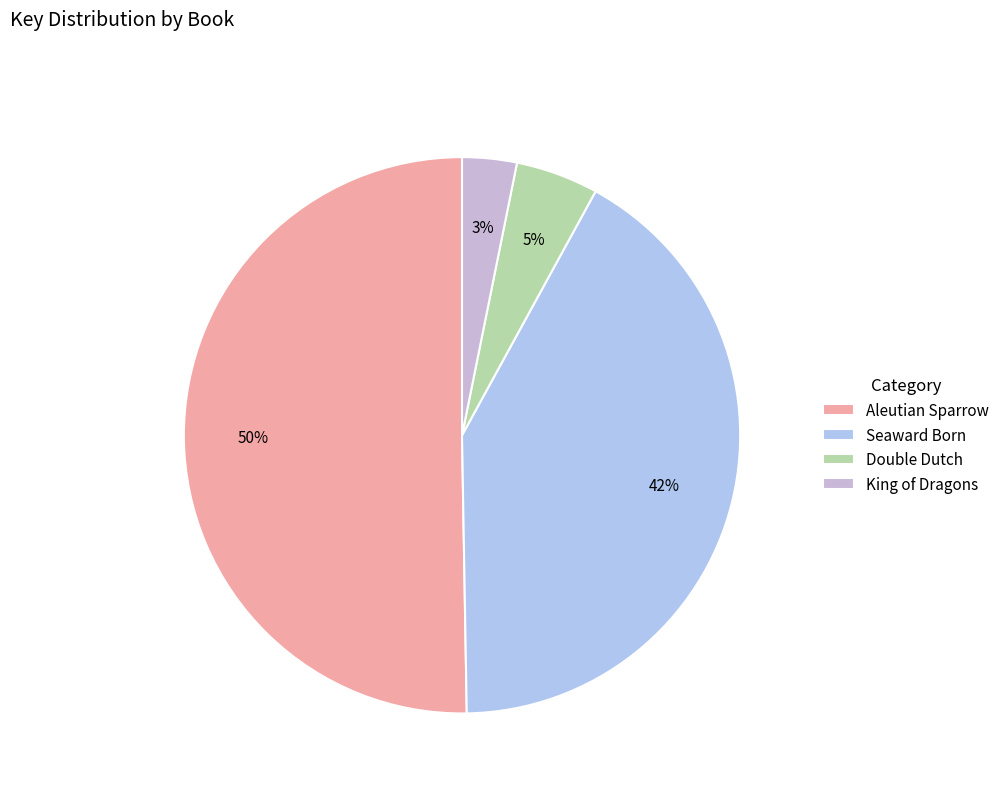

Count the number of slices in the pie.

4